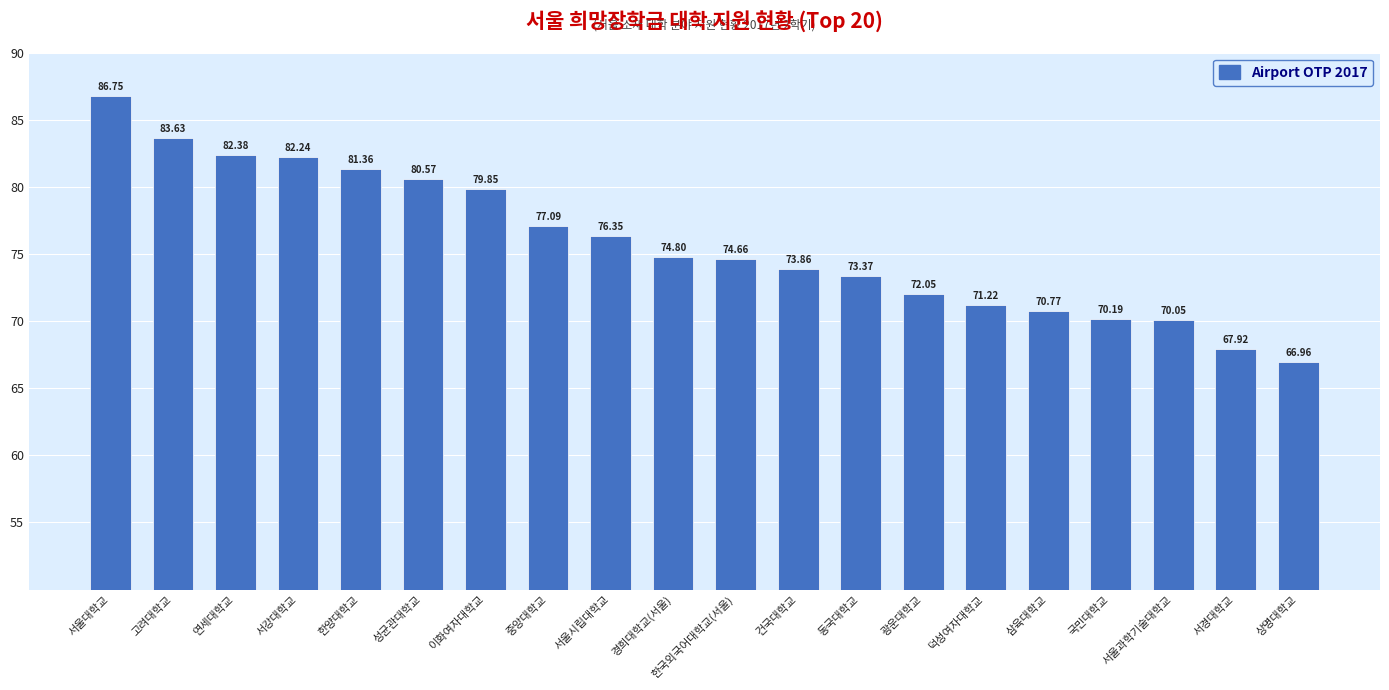

Rank the categories by value from highest to lowest.

서울대학교, 고려대학교, 연세대학교, 서강대학교, 한양대학교, 성균관대학교, 이화여자대학교, 중앙대학교, 서울시립대학교, 경희대학교(서울), 한국외국어대학교(서울), 건국대학교, 동국대학교, 광운대학교, 덕성여자대학교, 삼육대학교, 국민대학교, 서울과학기술대학교, 서경대학교, 상명대학교